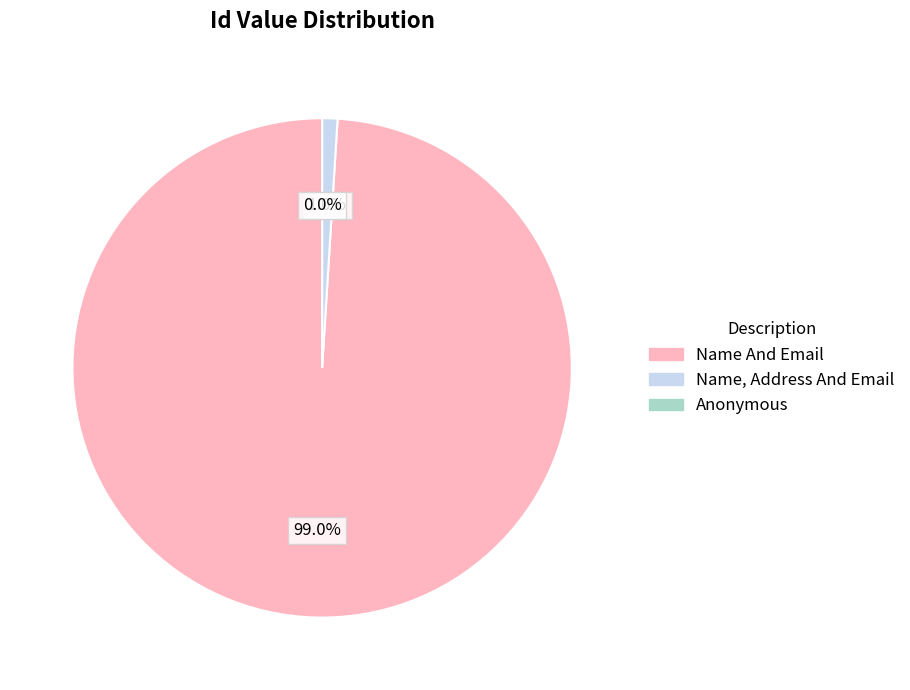

To the nearest percent, what portion does Name And Email represent?

99%